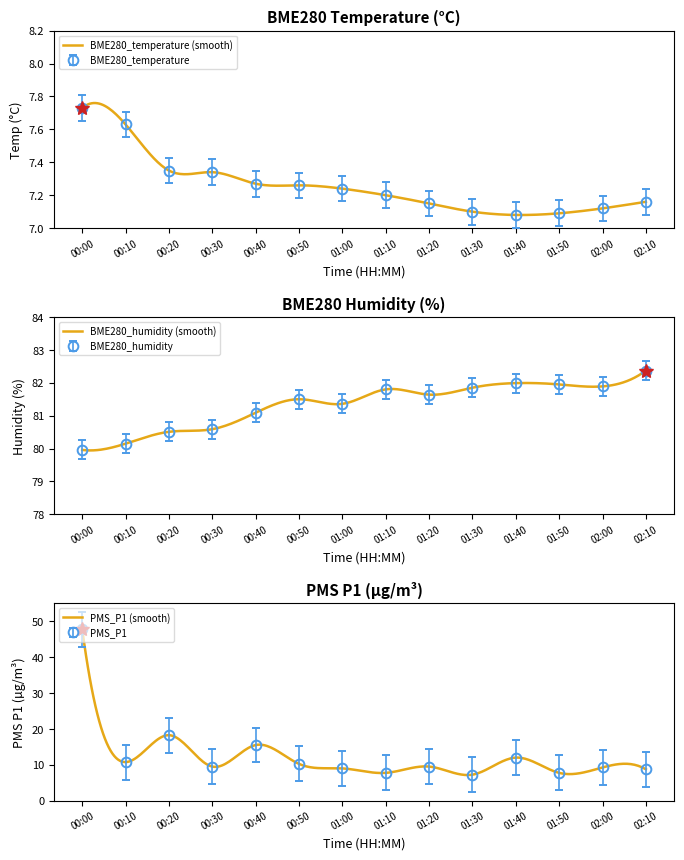

What is the minimum value shown in the chart?

7.2